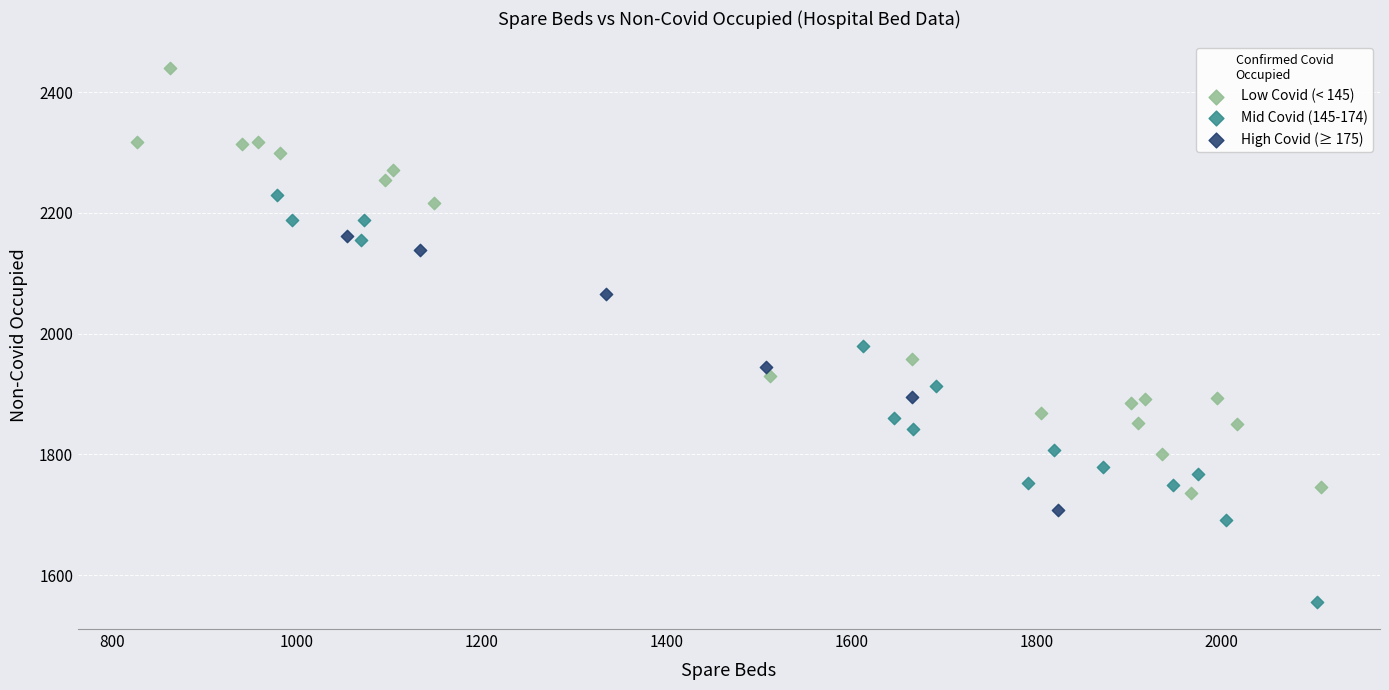

Which series reaches the maximum Y coordinate?

Low Covid (< 145)